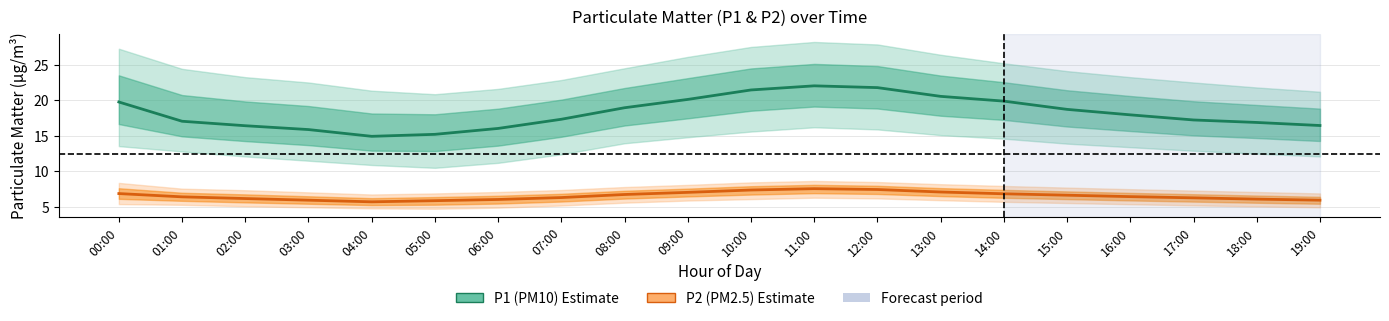

At which category does P2 (PM2.5) mean reach its first local valley?

04:00